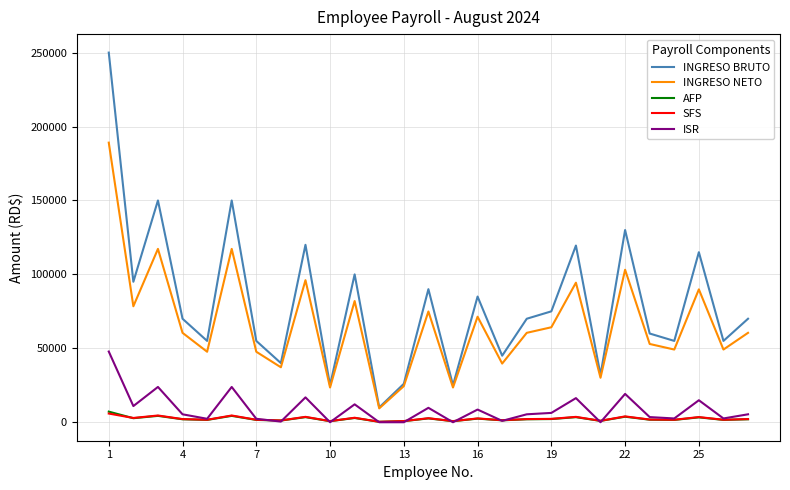

What is the highest value of the SFS series?

5883.2